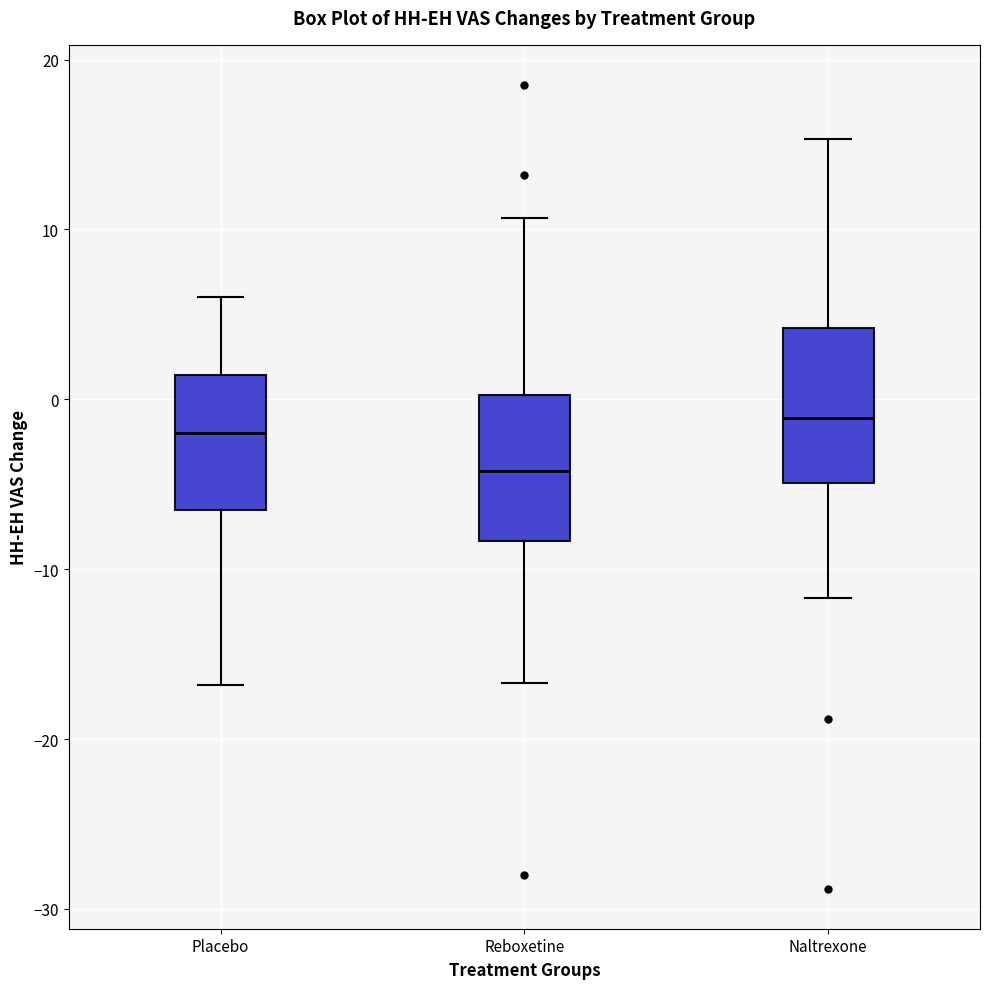

Reading left to right, read every box against the y-axis: the position of its median line, the range the box covers, and the ends of its whiskers. The values are not printed on the chart, so give them approximately, as read against the axis.

Placebo: median -2, box -7 to 1, whiskers -17 to 6
Reboxetine: median -4, box -8 to 0, whiskers -17 to 11
Naltrexone: median -1, box -5 to 4, whiskers -12 to 15